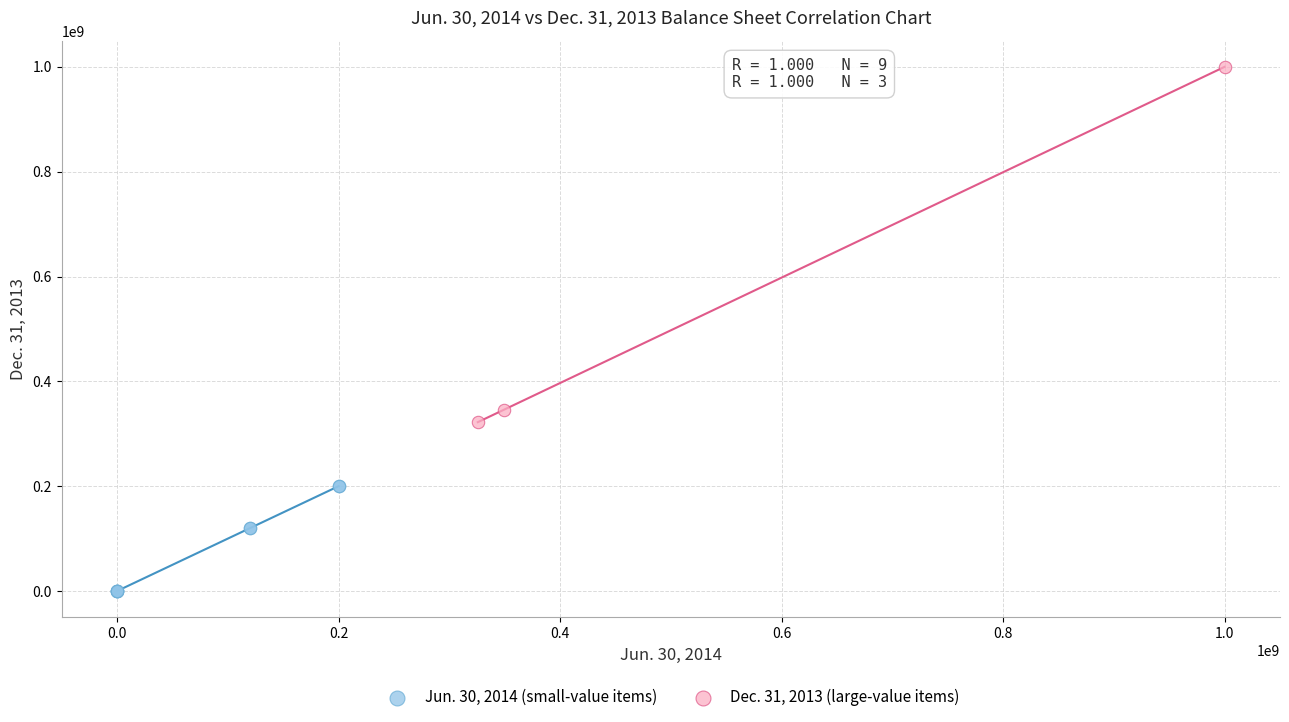

Which series has the widest spread of Y values?

Dec. 31, 2013 (large-value items)